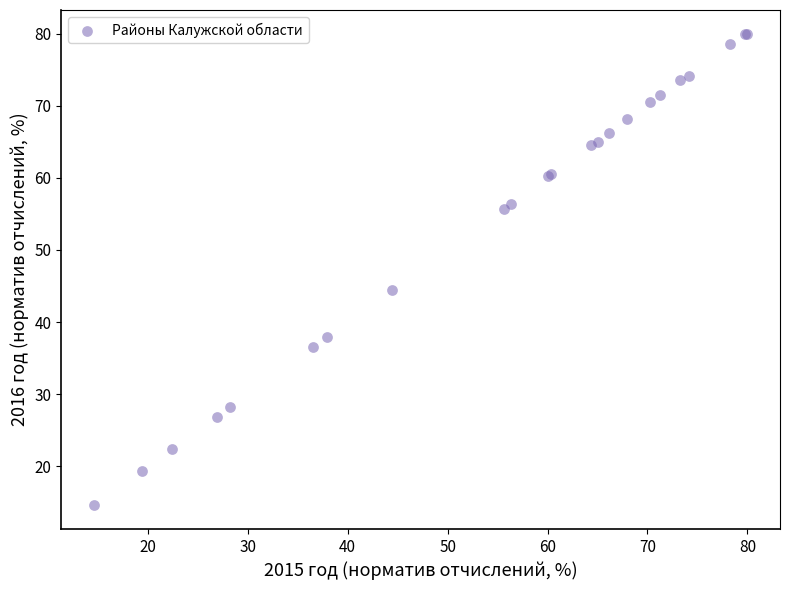

What Y value in the scatter plot is closest to 47?

44.4